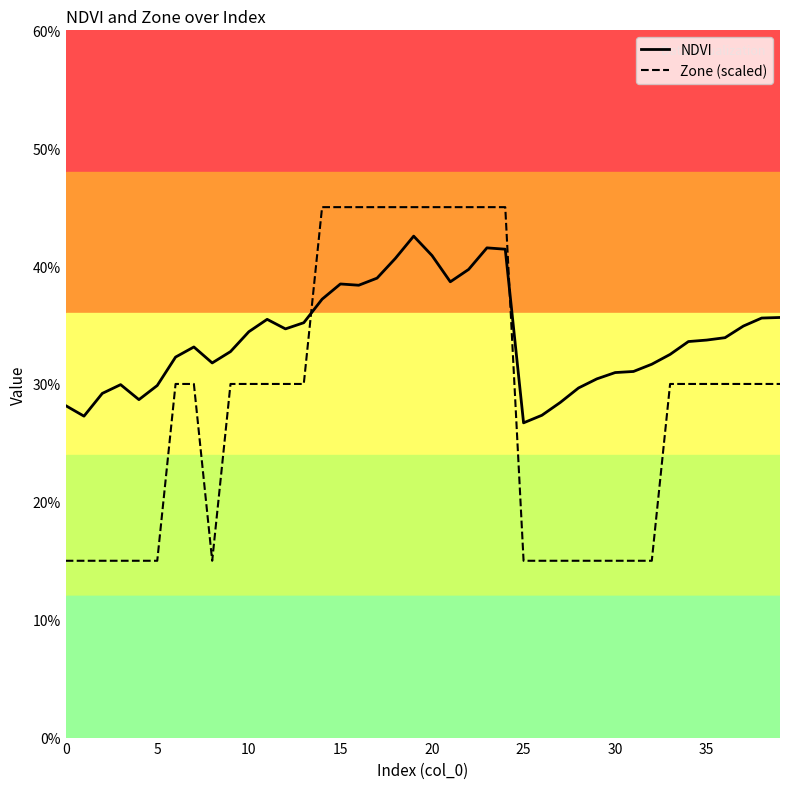

In NDVI, how many points are higher than both neighbors (excluding endpoints)?

6